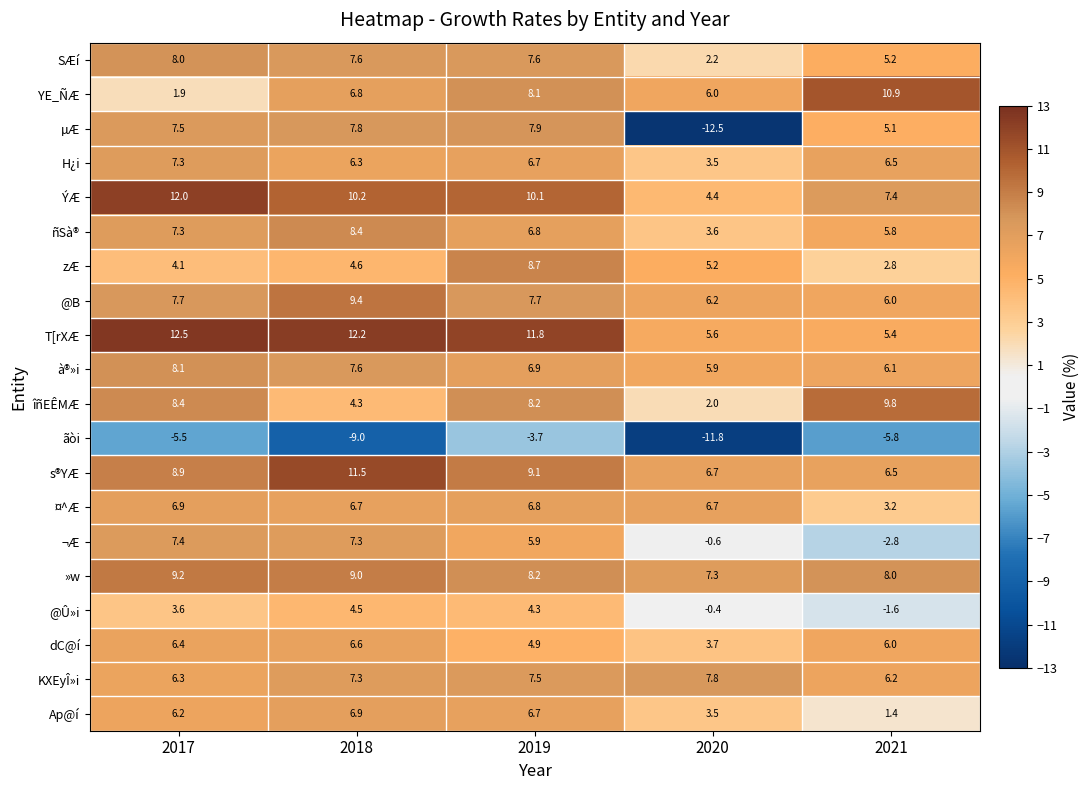

How many distinct data groups are displayed?

20